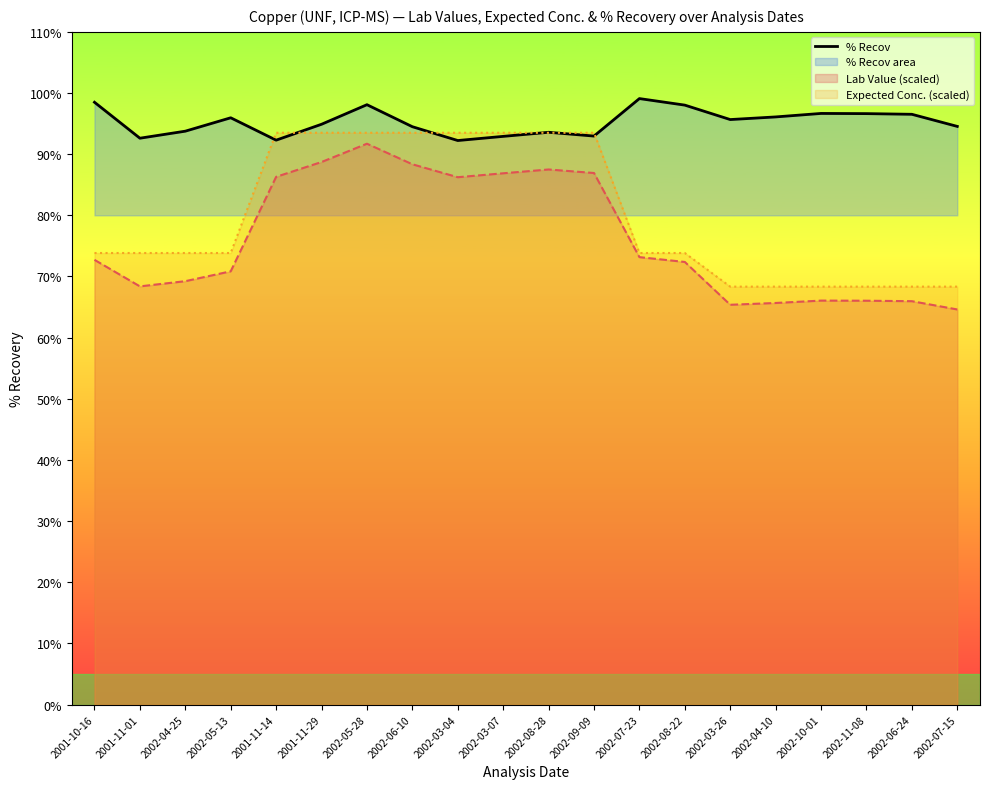

Reading right to left, what are all the values shown in this chart?

94.5	96.5	96.6	96.7	96.1	95.7	98.0	99.1	93.0	93.6	92.9	92.2	94.5	98.1	94.9	92.3	96.0	93.8	92.6	98.5